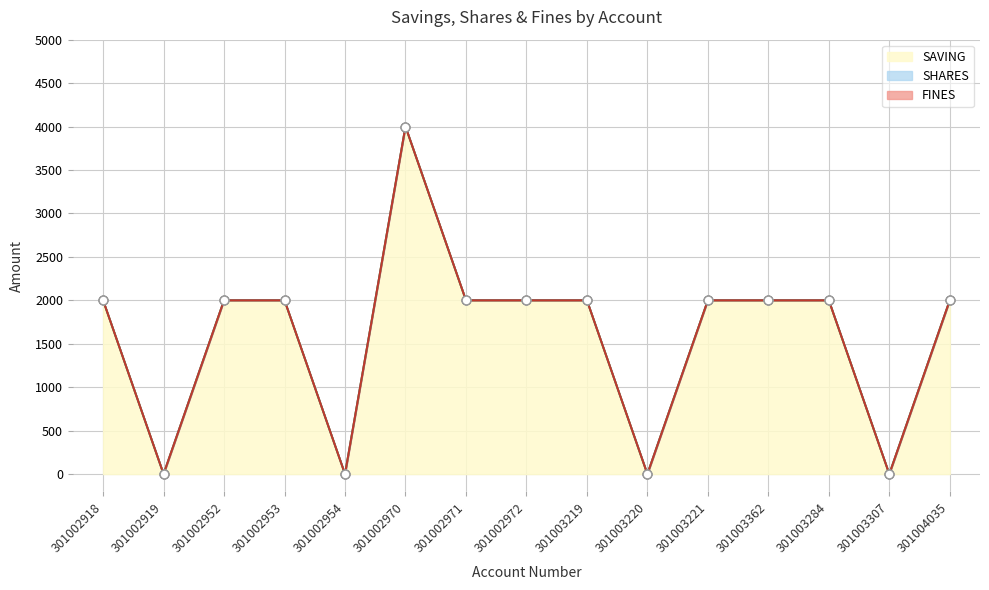

What is the total value across all series at 301002970?

4000